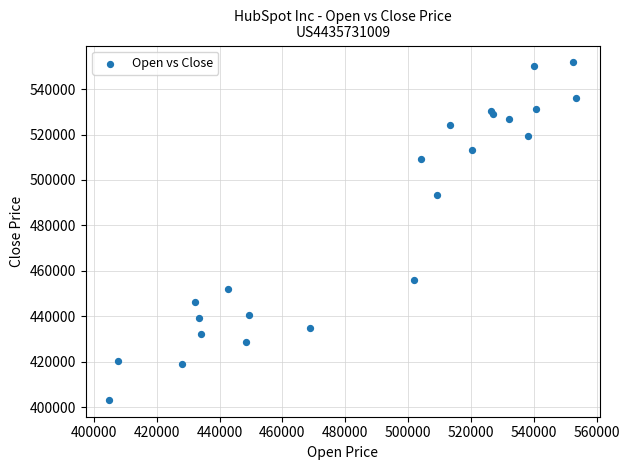

What Y value in the scatter plot is closest to 477499?

493262